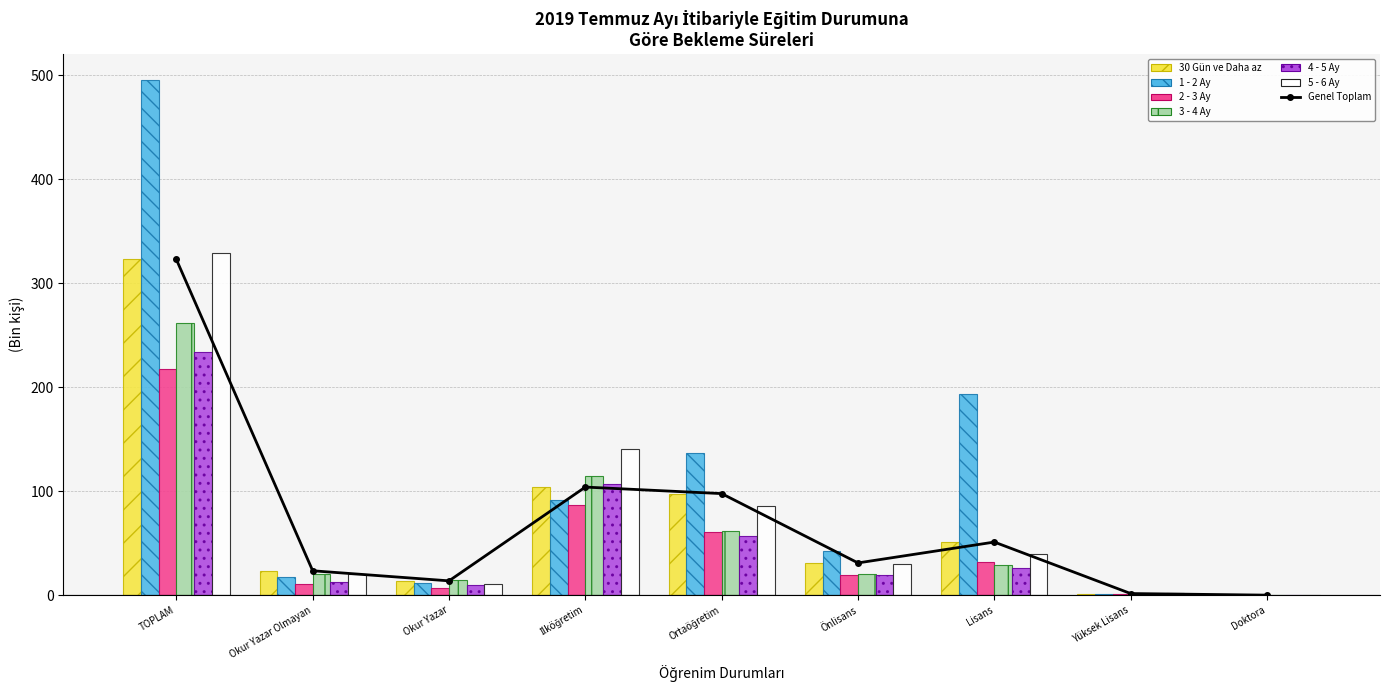

Where is 3 - 4 Ay nearest to the value 130?

İlköğretim